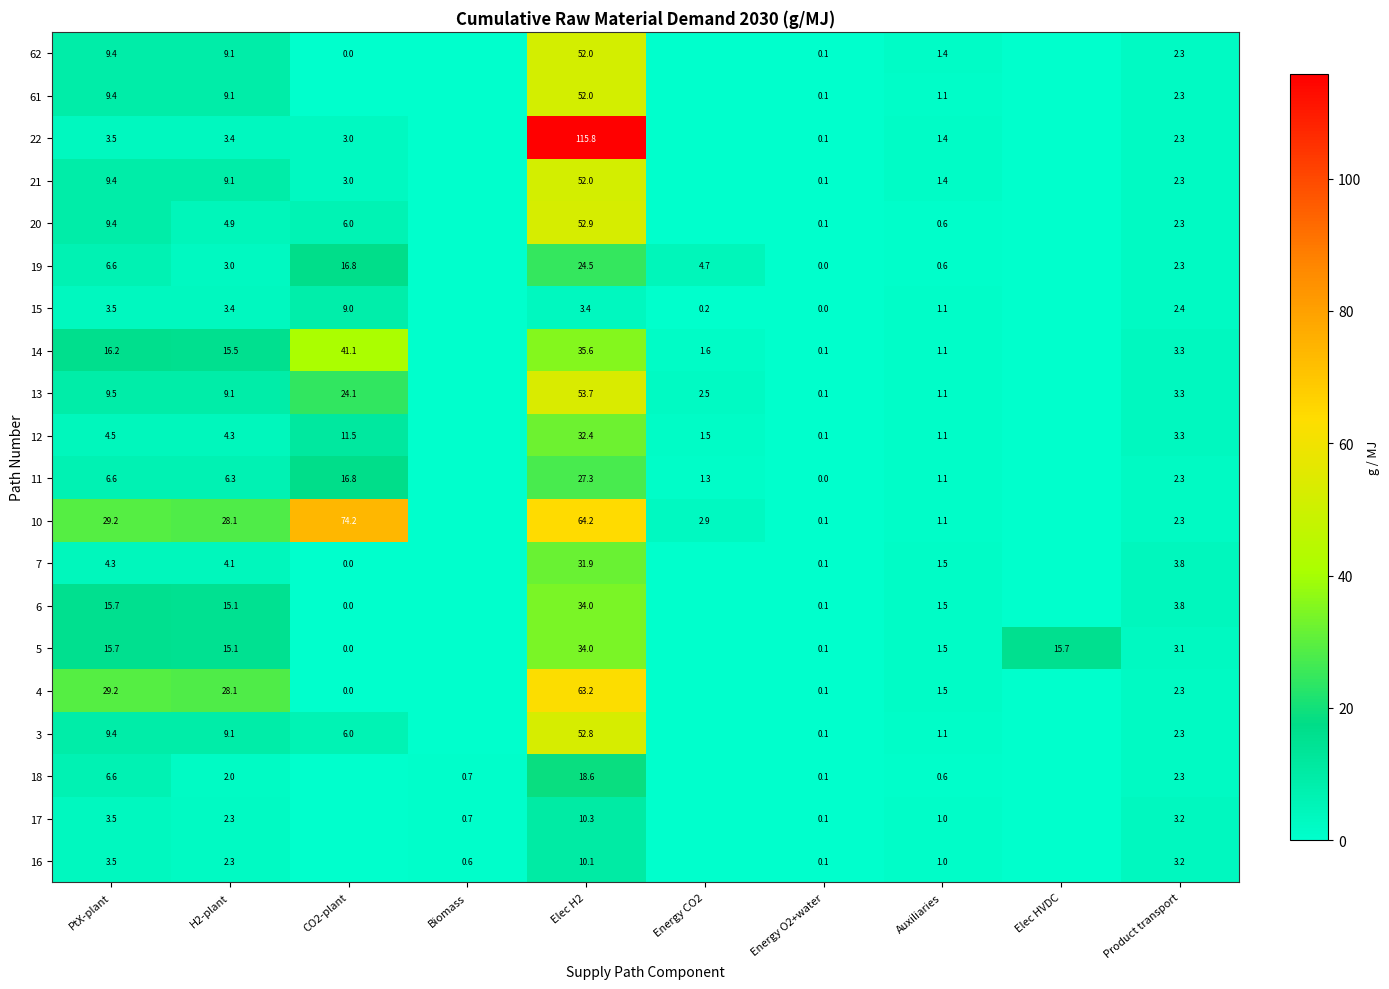

What is the sum of the 7 values at Energy O2+water and Elec H2?

32.0